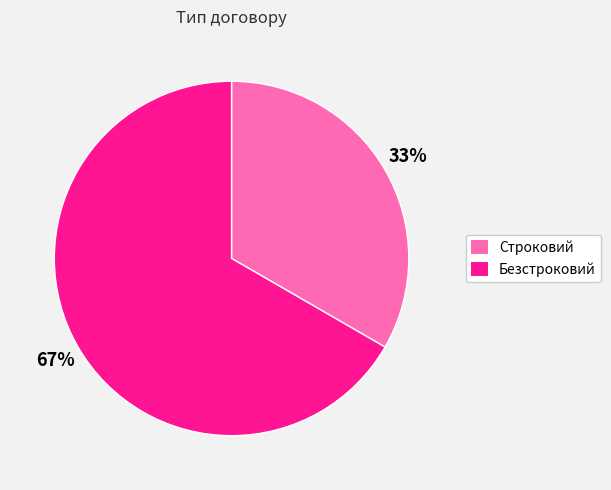

Is there any slice that represents more than half of the pie?

Yes